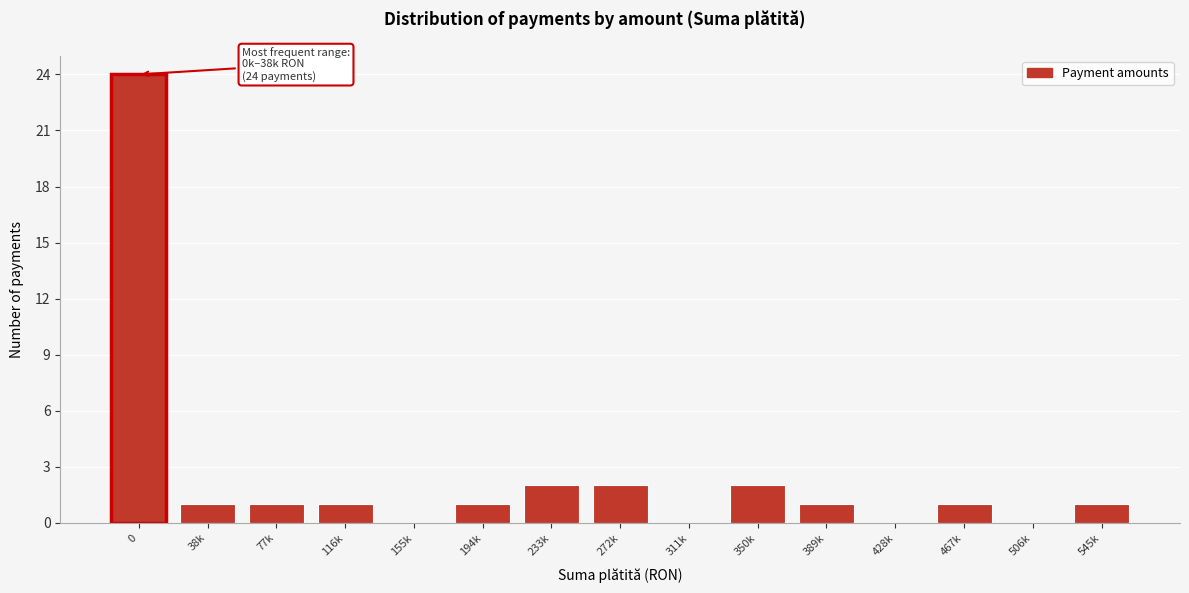

Reading left to right, extract all data points from this chart.

0=24	38k=1	77k=1	116k=1	155k=0	194k=1	233k=2	272k=2	311k=0	350k=2	389k=1	428k=0	467k=1	506k=0	545k=1